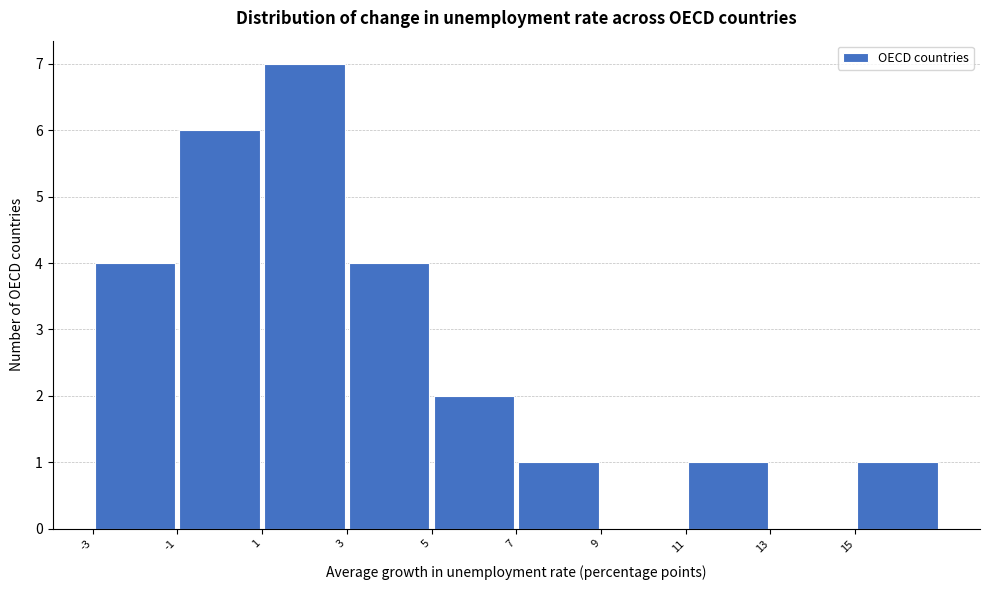

Reading left to right, list every bar in this chart as the range it spans on the x-axis followed by its height. The values are not printed on the chart, so give them approximately, as read against the axis.

-3 to -1: 4
-1 to 1: 6
1 to 3: 7
3 to 5: 4
5 to 7: 2
7 to 9: 1
9 to 11: 0
11 to 13: 1
13 to 15: 0
15 to 17: 1